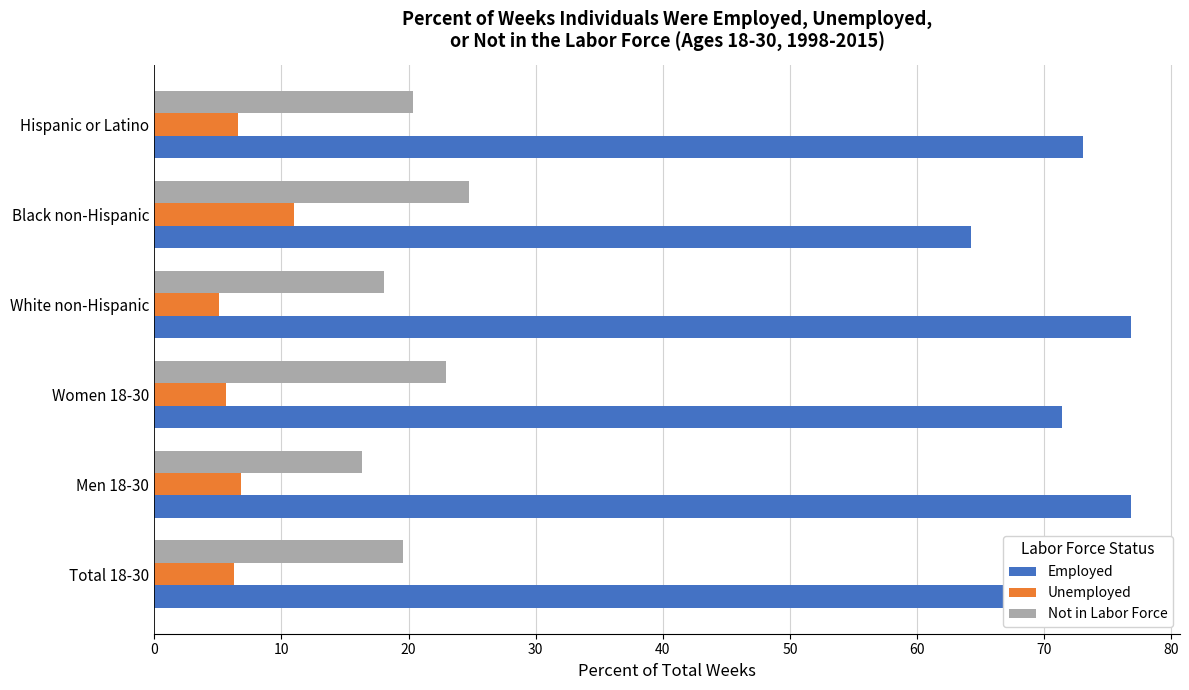

What is the difference between the maximum and minimum values in the Unemployed series?

5.9